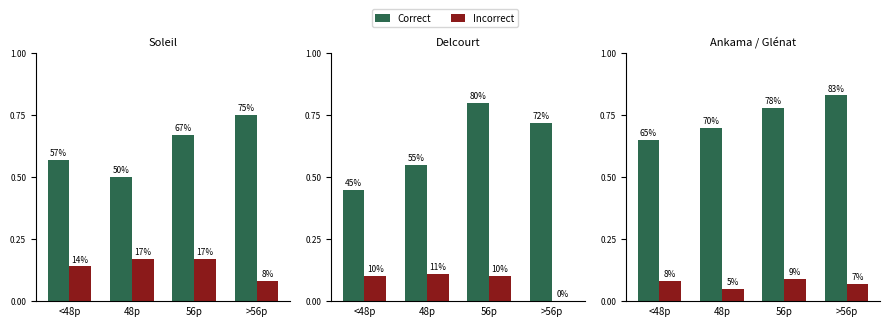

What is the label of the 4th bar from the right?

<48p